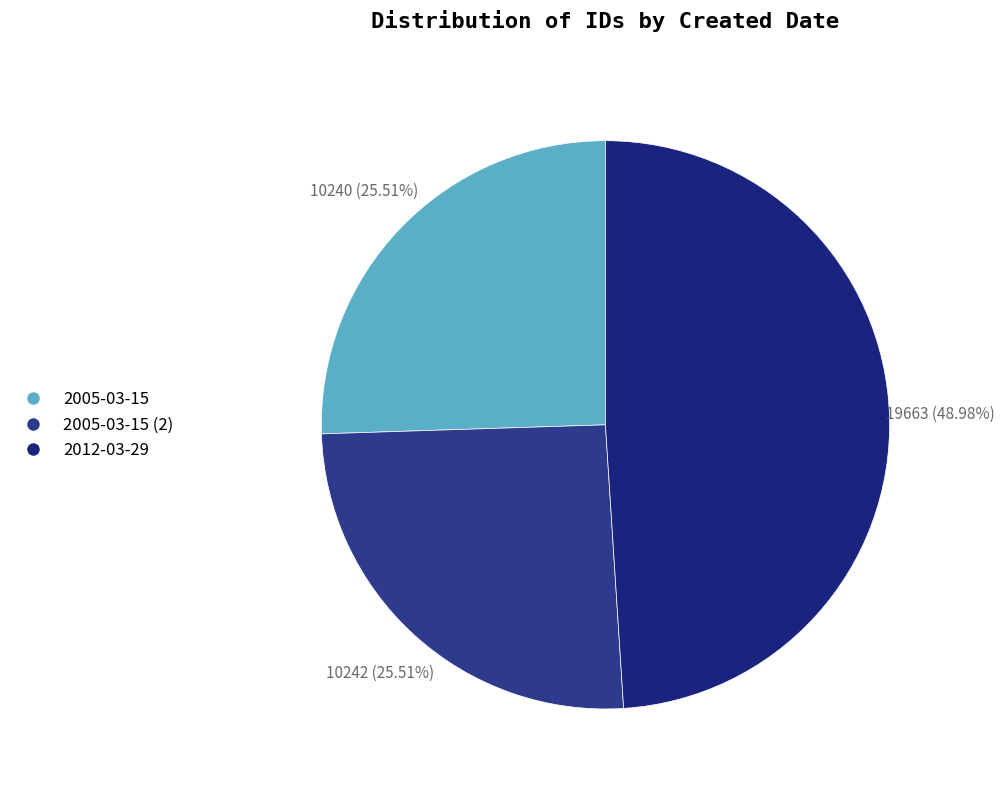

Does 2005-03-15 represent more than half of the total?

No